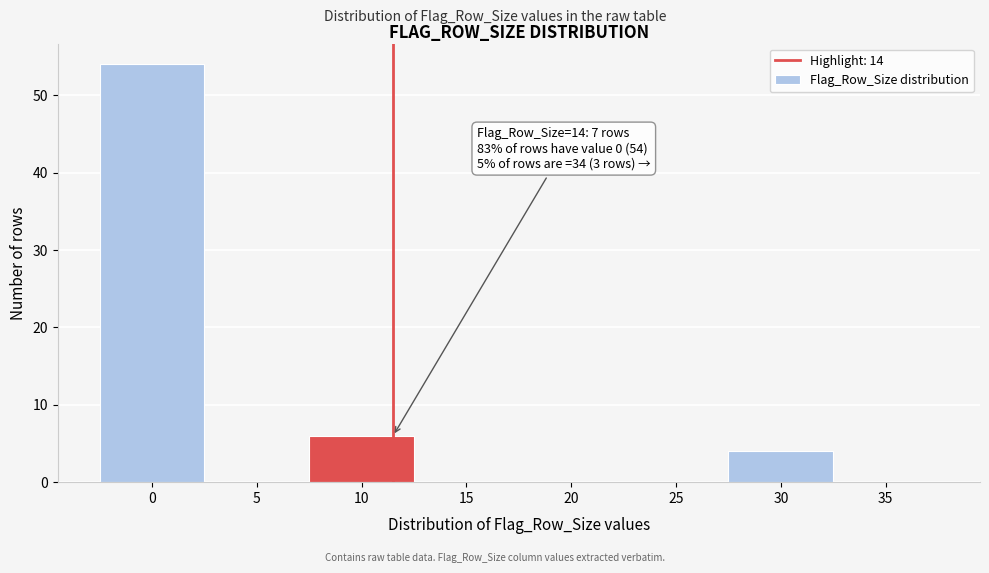

Reading left to right, what are all the values shown in this chart?

0=54	5=0	10=6	15=0	20=0	25=0	30=4	35=0